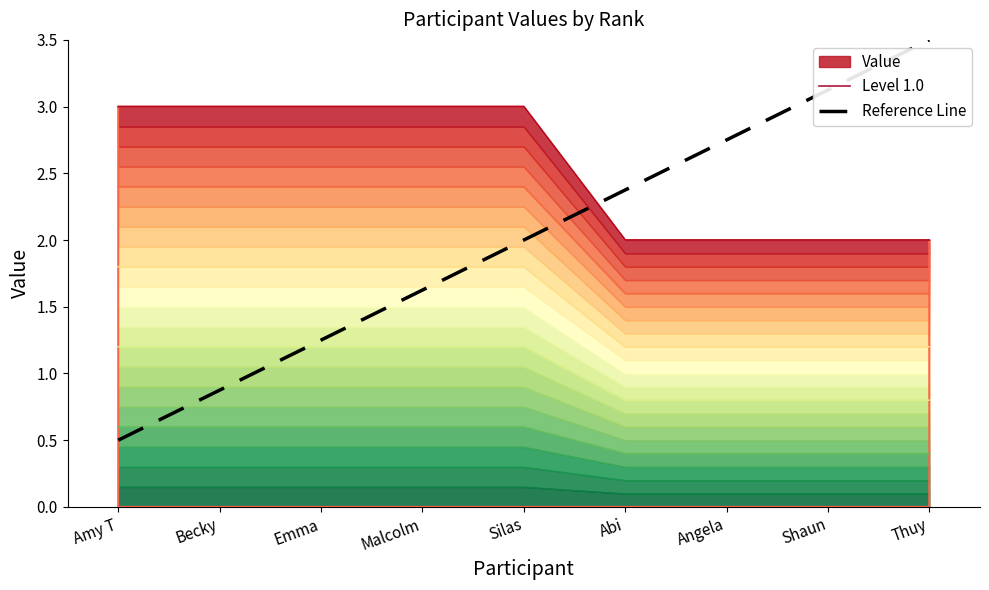

The value of Reference Line at Shaun is 5.5. True or false?

False